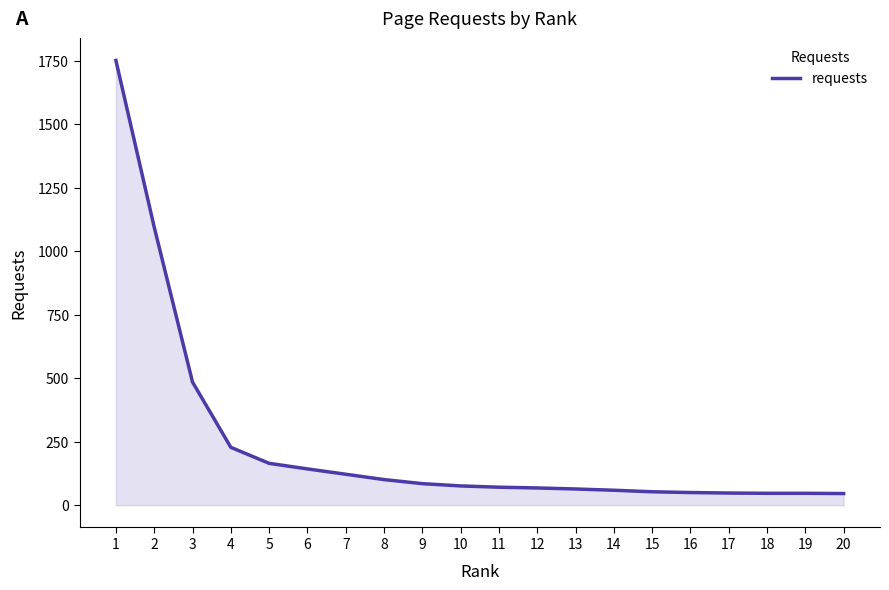

Is it true that the value at 2 is 1645?

False